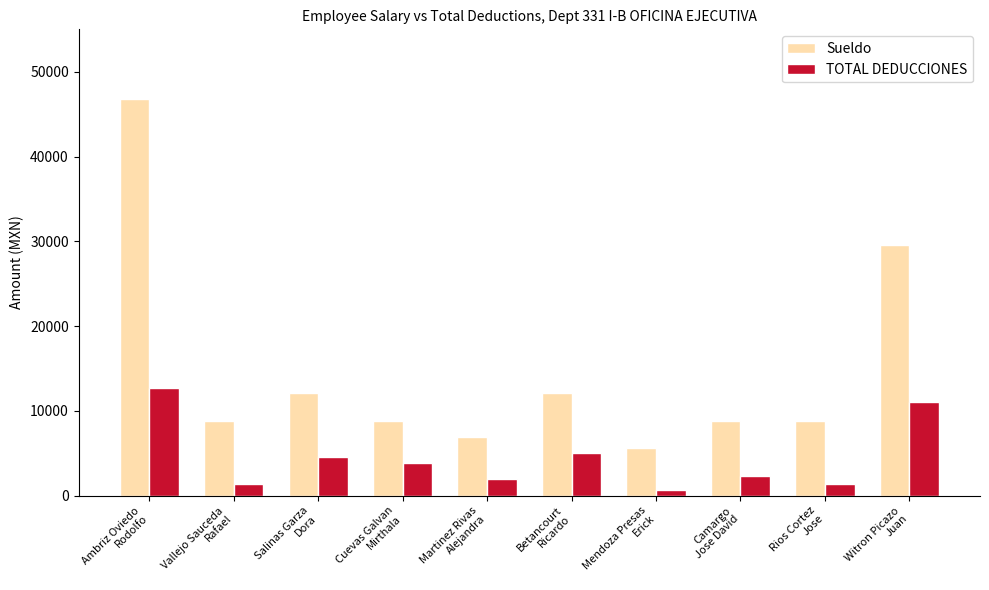

Which series has the largest range (max minus min)?

Sueldo